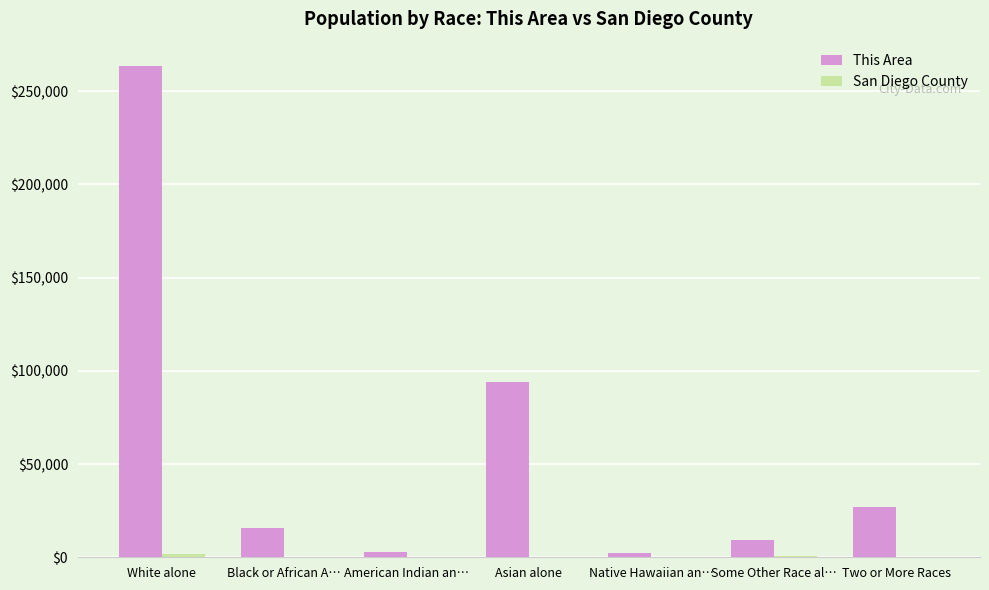

Which series has the largest total across all categories?

This Area